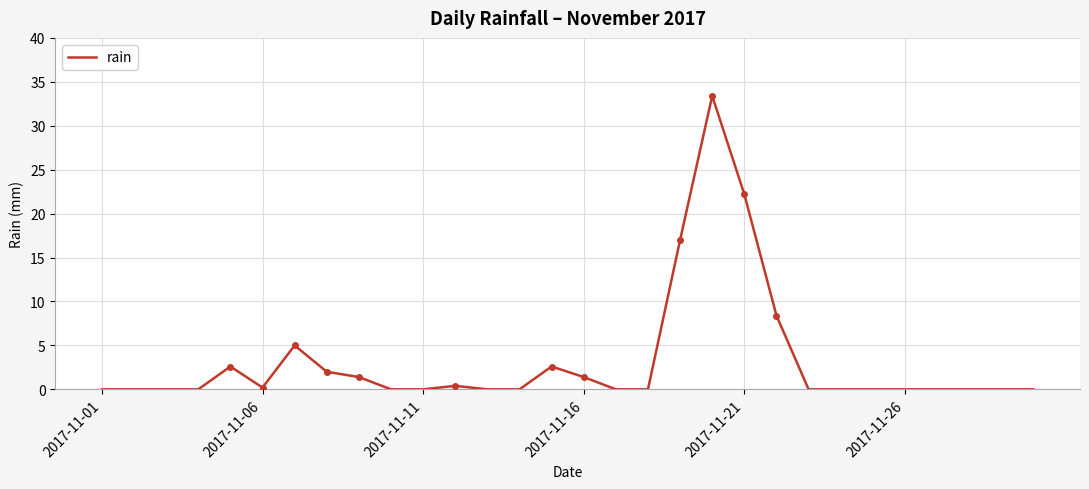

What is the greatest value displayed?

33.4